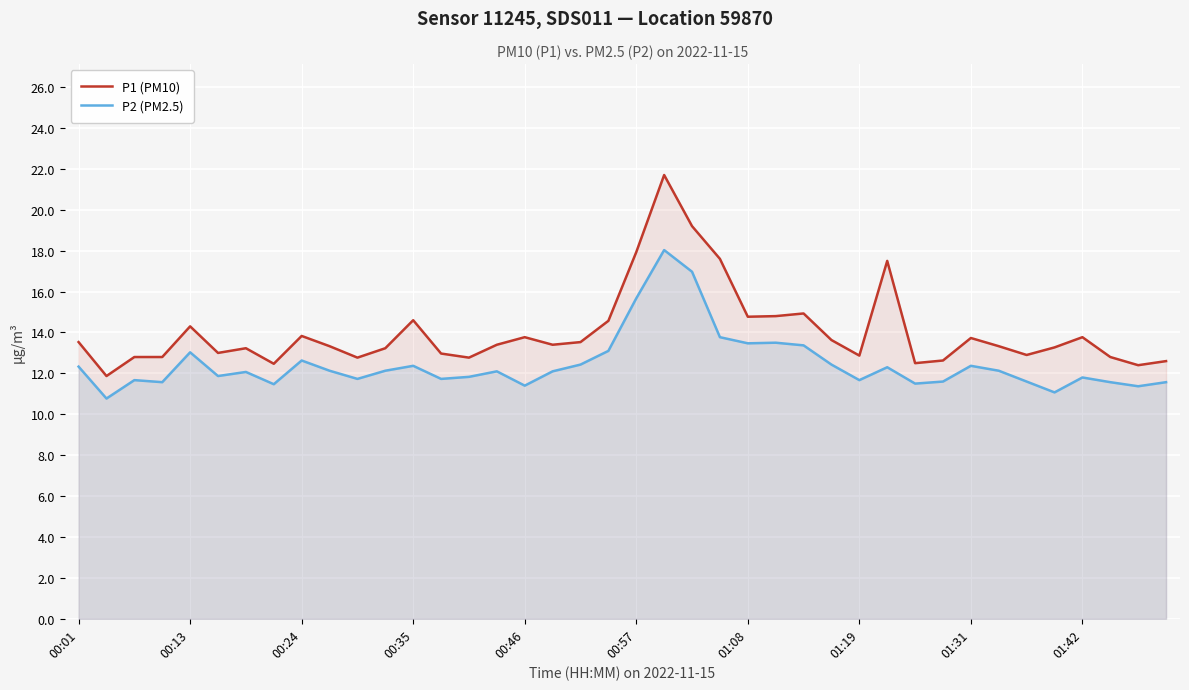

The value of P2 (PM2.5) at 21 is 11.6. True or false?

False